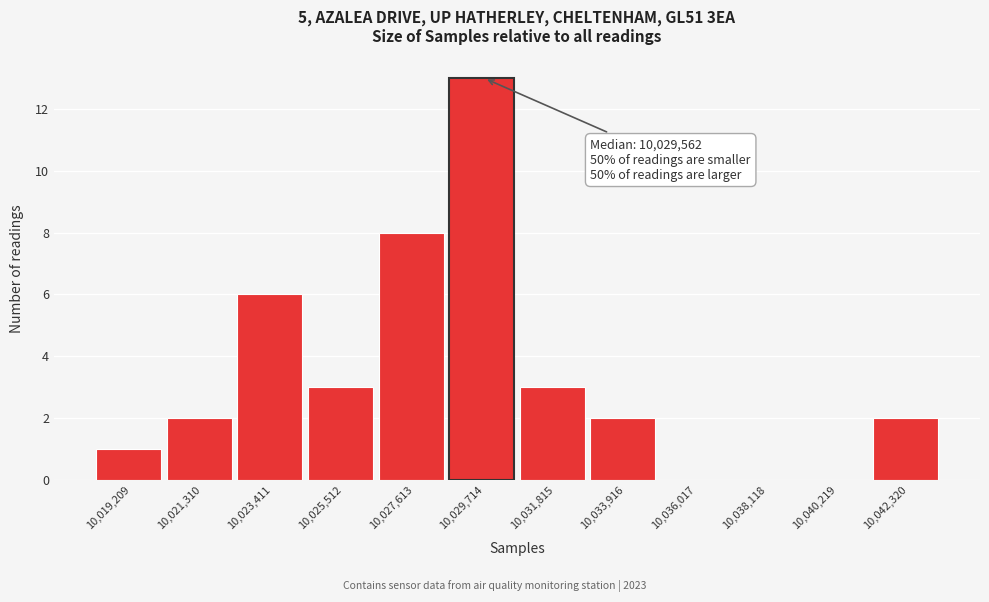

Reading left to right, what are all the values shown in this chart?

10,019,209=1	10,021,310=2	10,023,411=6	10,025,512=3	10,027,613=8	10,029,714=13	10,031,815=3	10,033,916=2	10,036,017=0	10,038,118=0	10,040,219=0	10,042,320=2